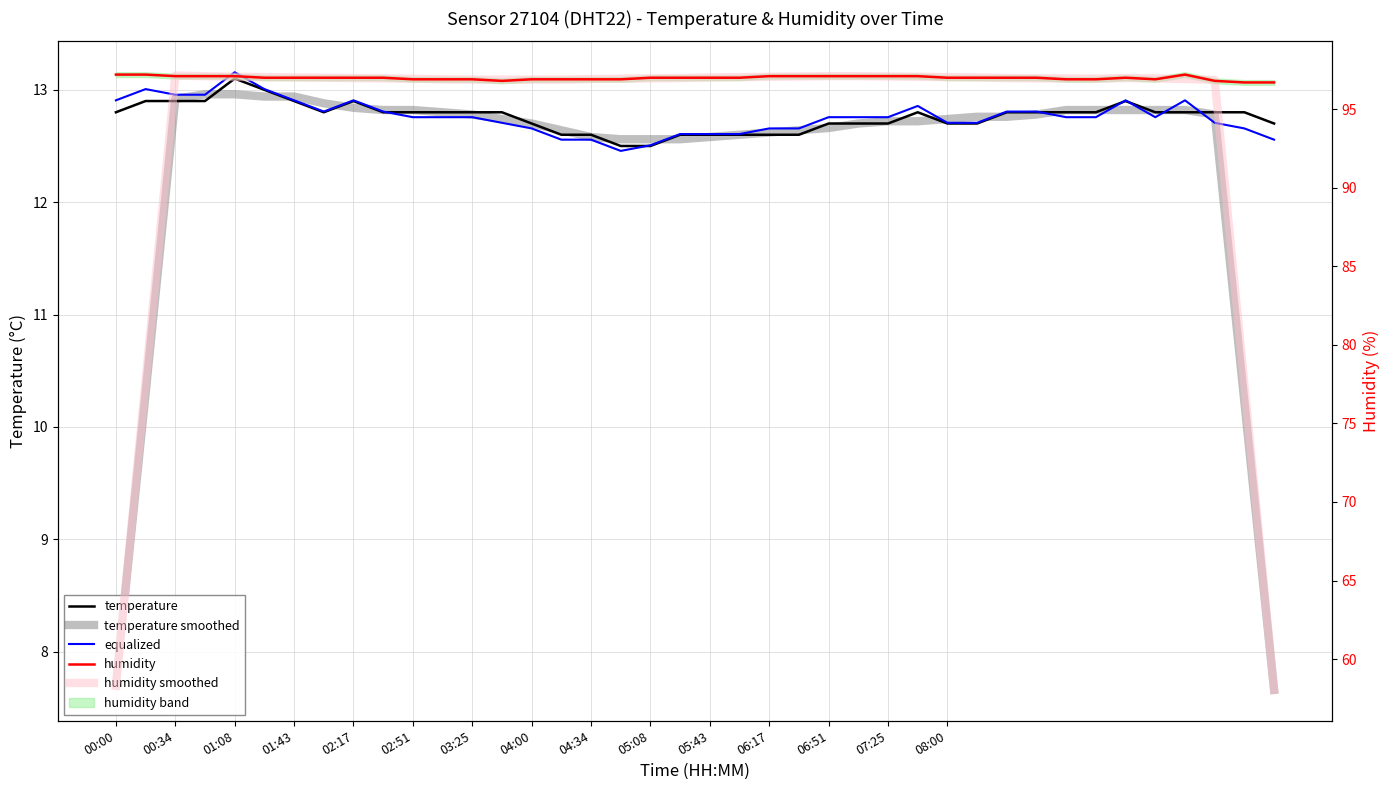

True or false: humidity and temperature cross at least once.

False